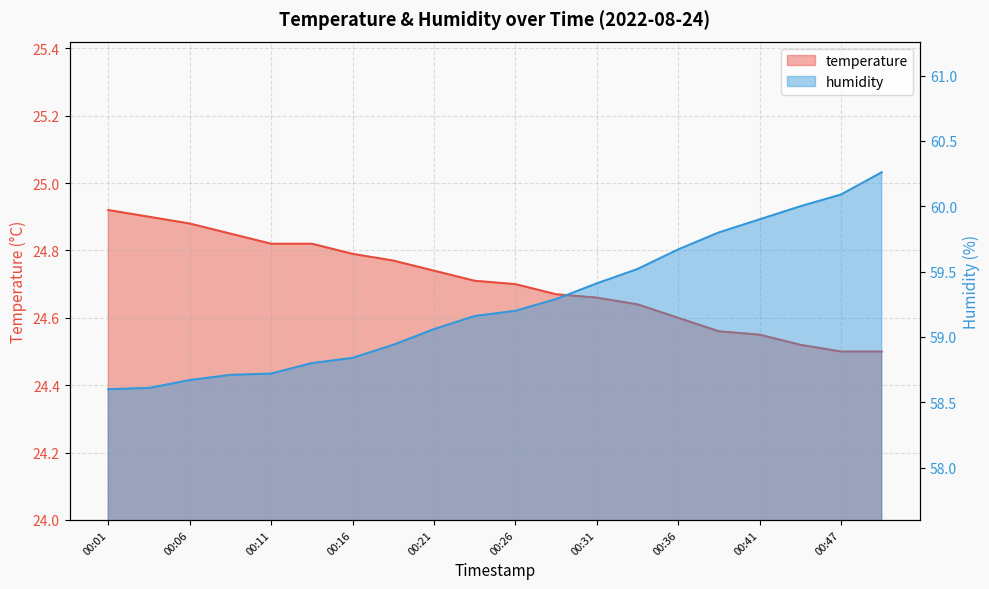

True or false: temperature has a value of 34.3 at 00:29.

False